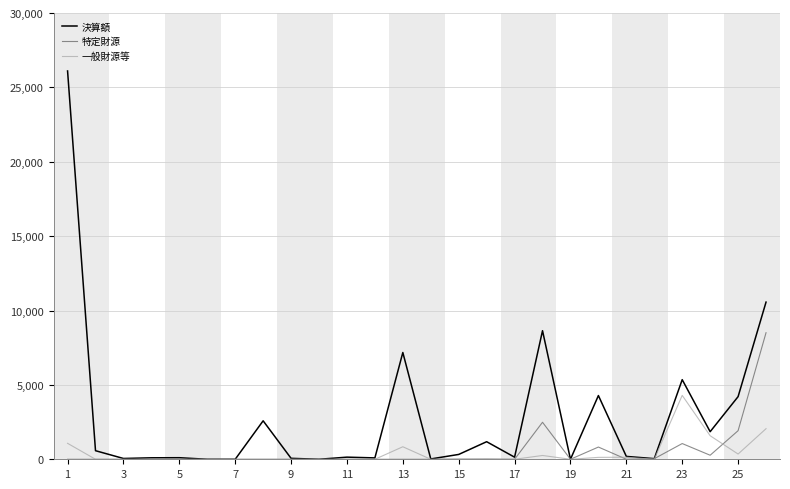

What is the average value of the 決算額 series?

2839436